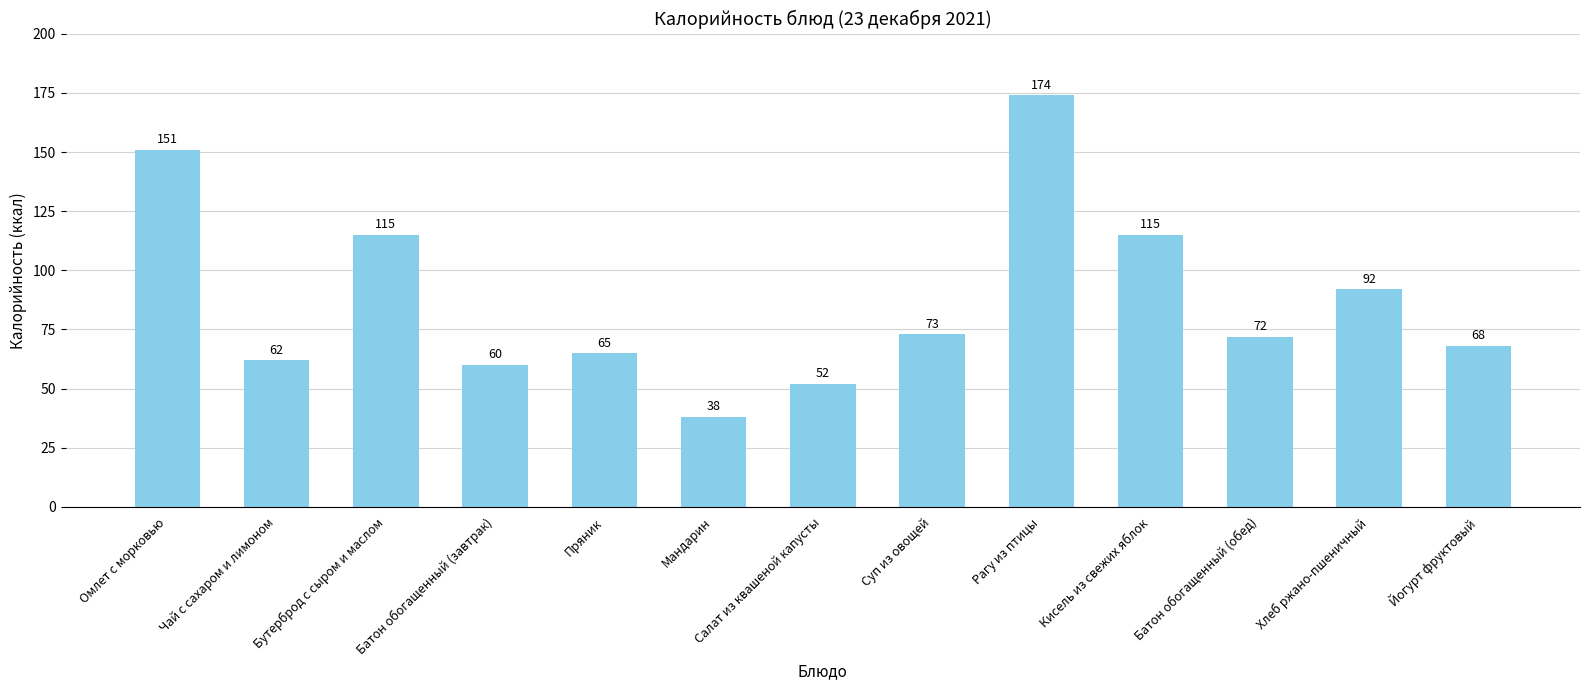

Between Кисель из свежих яблок and Суп из овощей, which is larger?

Кисель из свежих яблок